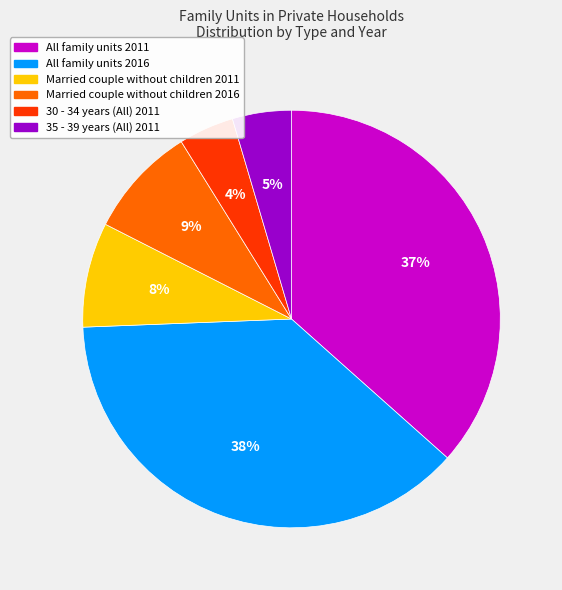

Is there any slice that represents more than half of the pie?

No